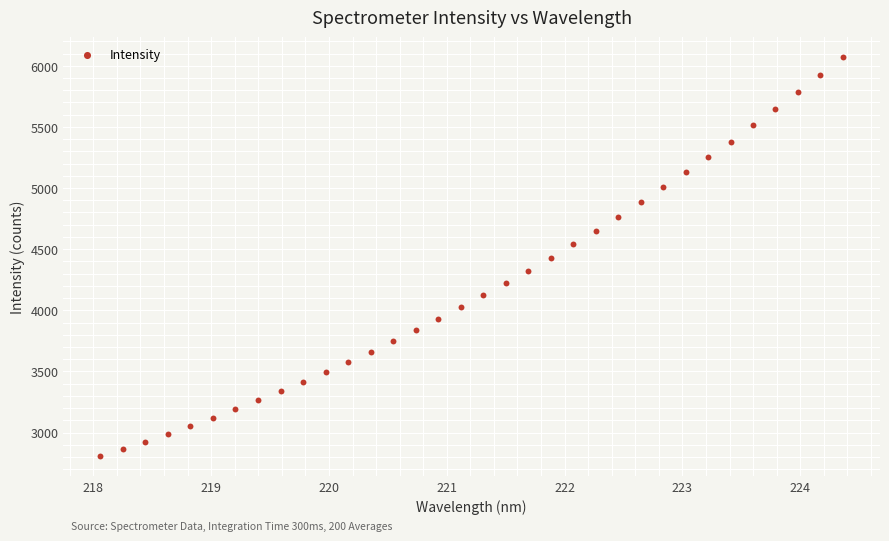

What is the range of X values (max minus min)?

6.3